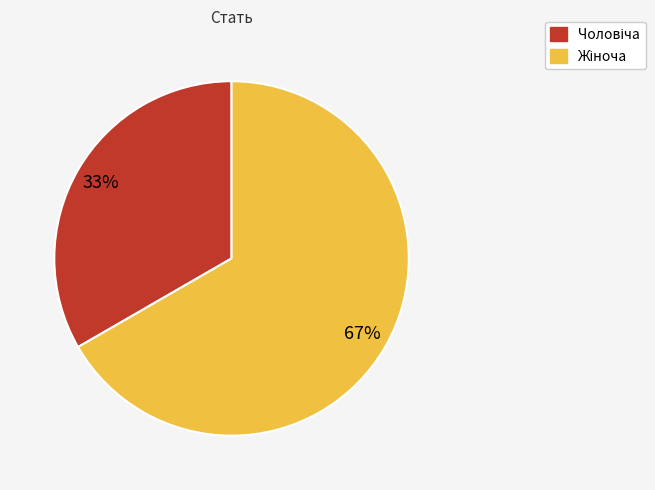

Does any single category account for the majority?

Yes